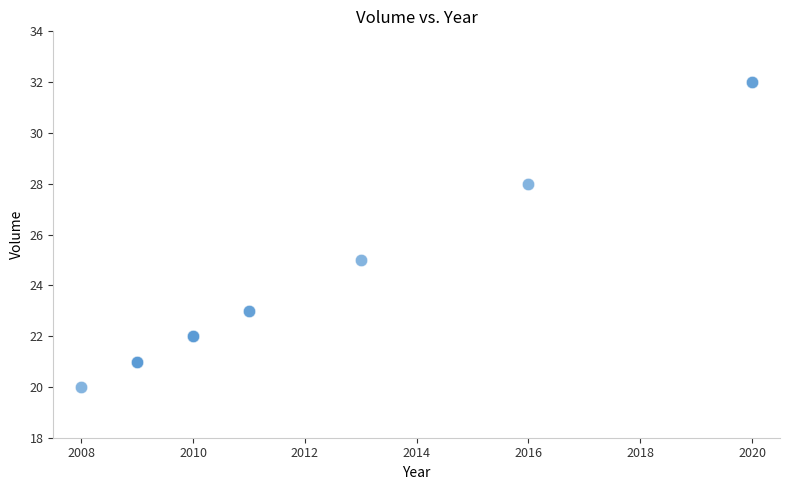

What Y value in the scatter plot is closest to 26?

25